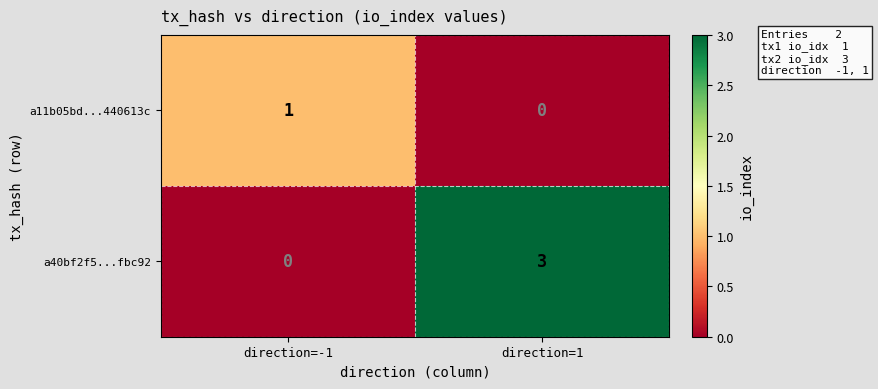

Rank the series by their average value, from highest to lowest.

a40bf2f5...fbc92, a11b05bd...440613c